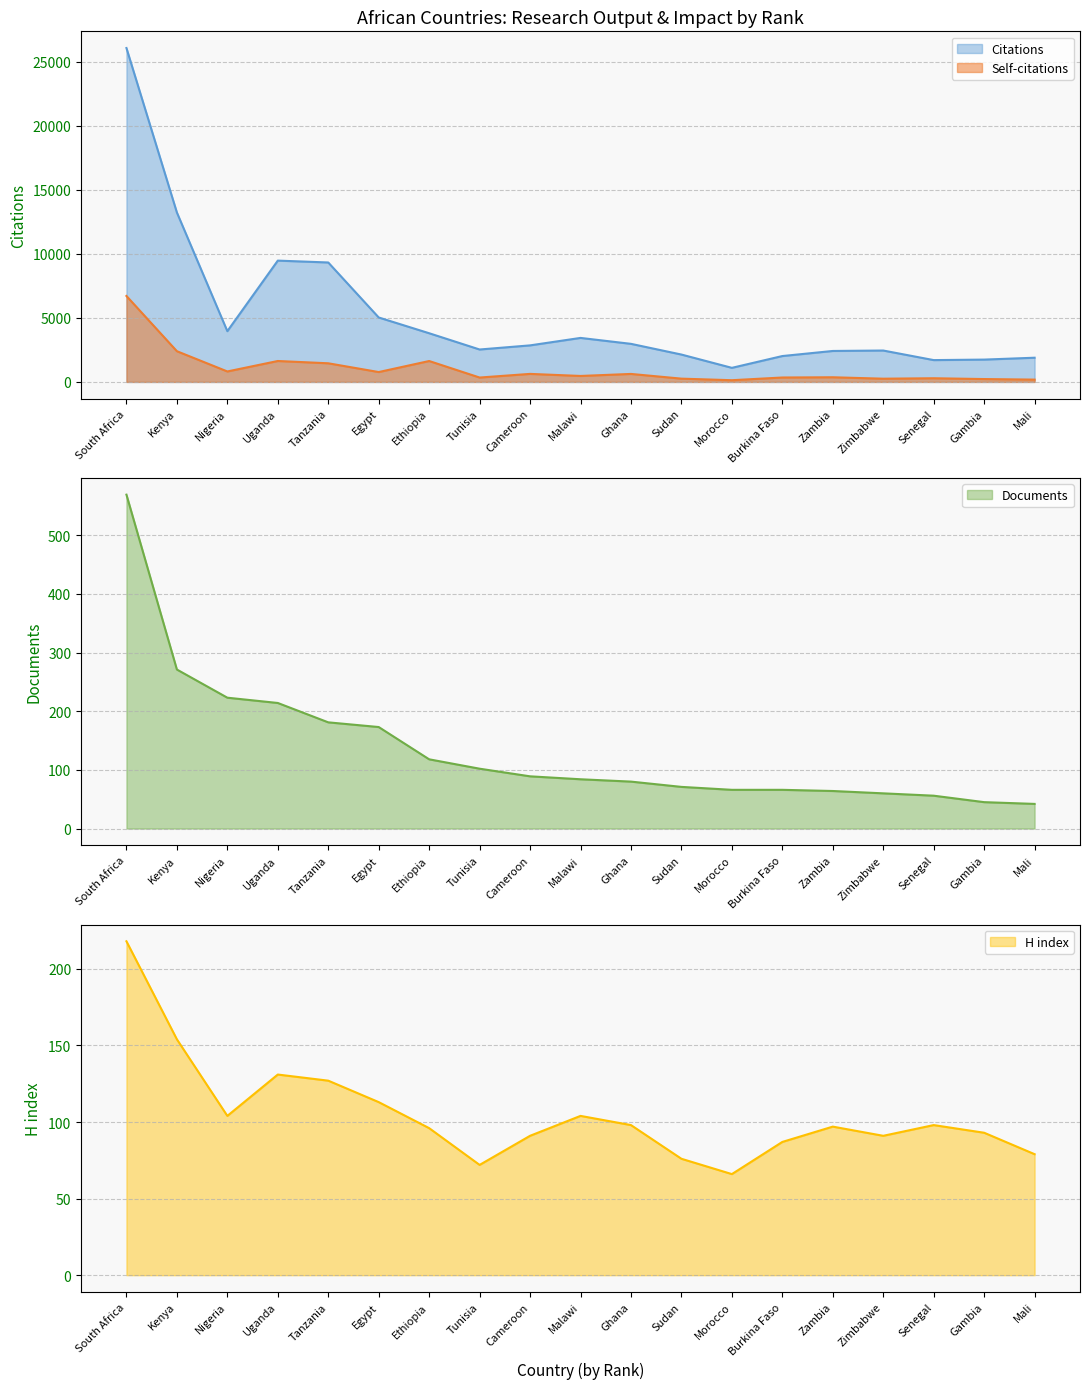

Reading left to right, extract all data points from this chart.

Citations: South Africa=26068	Kenya=13228	Nigeria=3962	Uganda=9471	Tanzania=9325	Egypt=5031	Ethiopia=3801	Tunisia=2531	Cameroon=2853	Malawi=3436	Ghana=2973	Sudan=2137	Morocco=1099	Burkina Faso=2020	Zambia=2417	Zimbabwe=2451	Senegal=1704	Gambia=1743	Mali=1890
Self-citations: South Africa=6710	Kenya=2398	Nigeria=817	Uganda=1634	Tanzania=1455	Egypt=771	Ethiopia=1632	Tunisia=342	Cameroon=627	Malawi=466	Ghana=624	Sudan=256	Morocco=134	Burkina Faso=345	Zambia=364	Zimbabwe=252	Senegal=287	Gambia=224	Mali=180
Documents: South Africa=569	Kenya=271	Nigeria=223	Uganda=214	Tanzania=181	Egypt=173	Ethiopia=118	Tunisia=102	Cameroon=89	Malawi=84	Ghana=80	Sudan=71	Morocco=66	Burkina Faso=66	Zambia=64	Zimbabwe=60	Senegal=56	Gambia=45	Mali=42
H index: South Africa=218	Kenya=154	Nigeria=104	Uganda=131	Tanzania=127	Egypt=113	Ethiopia=96	Tunisia=72	Cameroon=91	Malawi=104	Ghana=98	Sudan=76	Morocco=66	Burkina Faso=87	Zambia=97	Zimbabwe=91	Senegal=98	Gambia=93	Mali=79